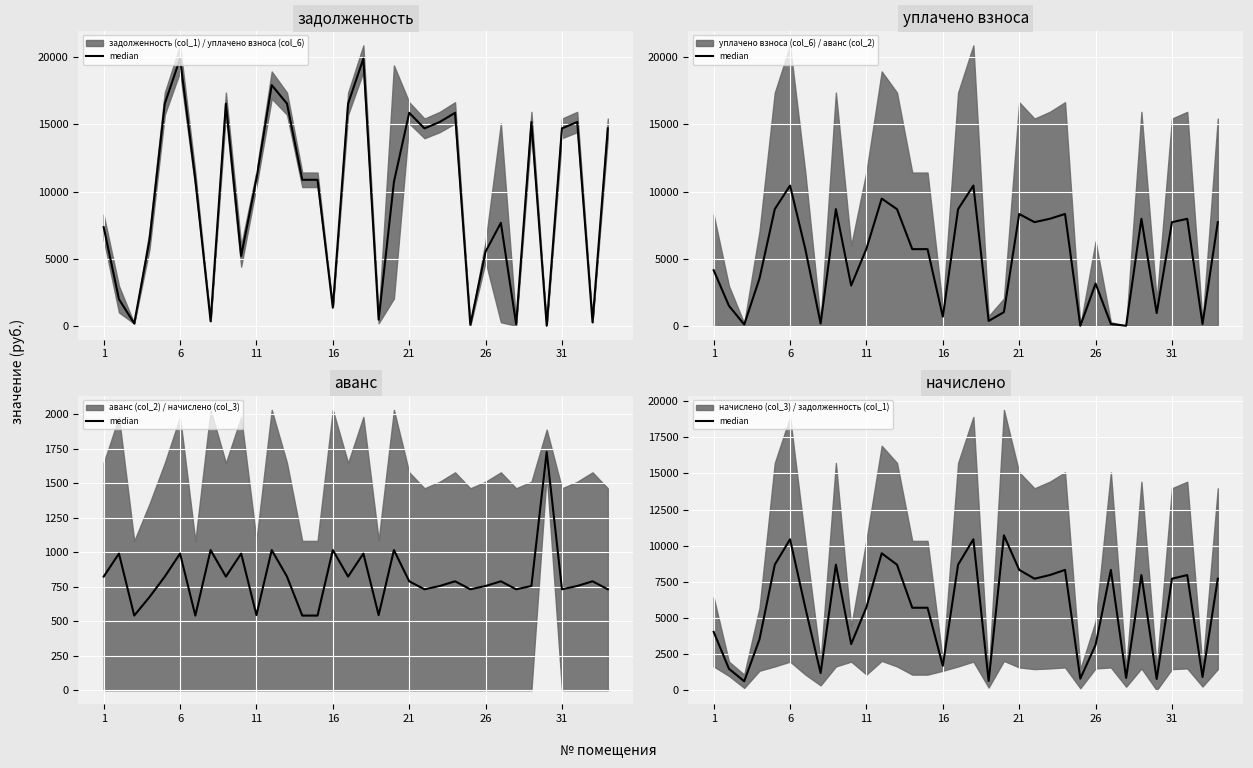

What is the sum of all values?

193553.9